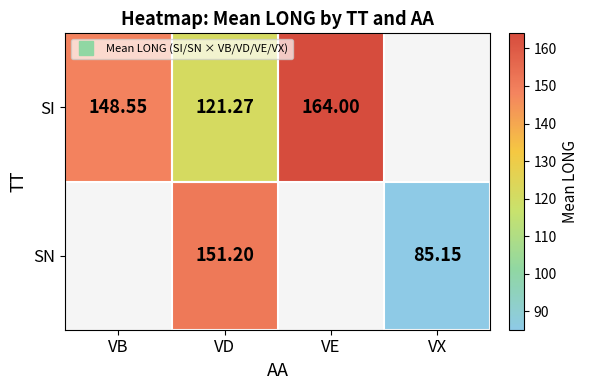

At which label is SI closest to 142?

VB